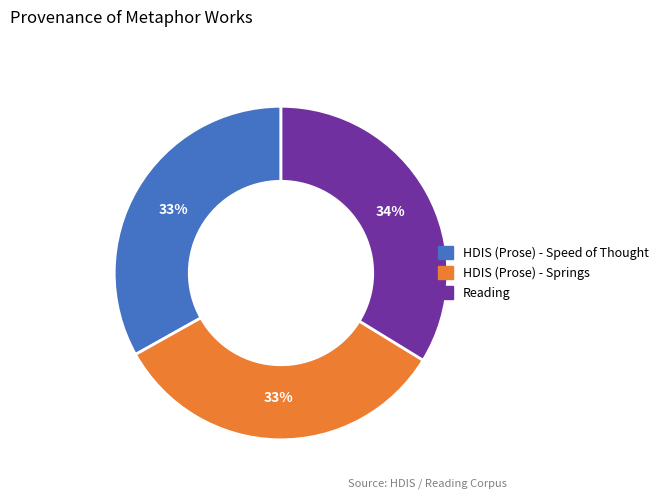

How many segments does this pie chart have?

3